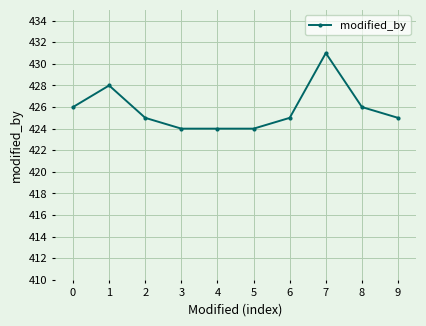

What is the minimum value shown in the chart?

424